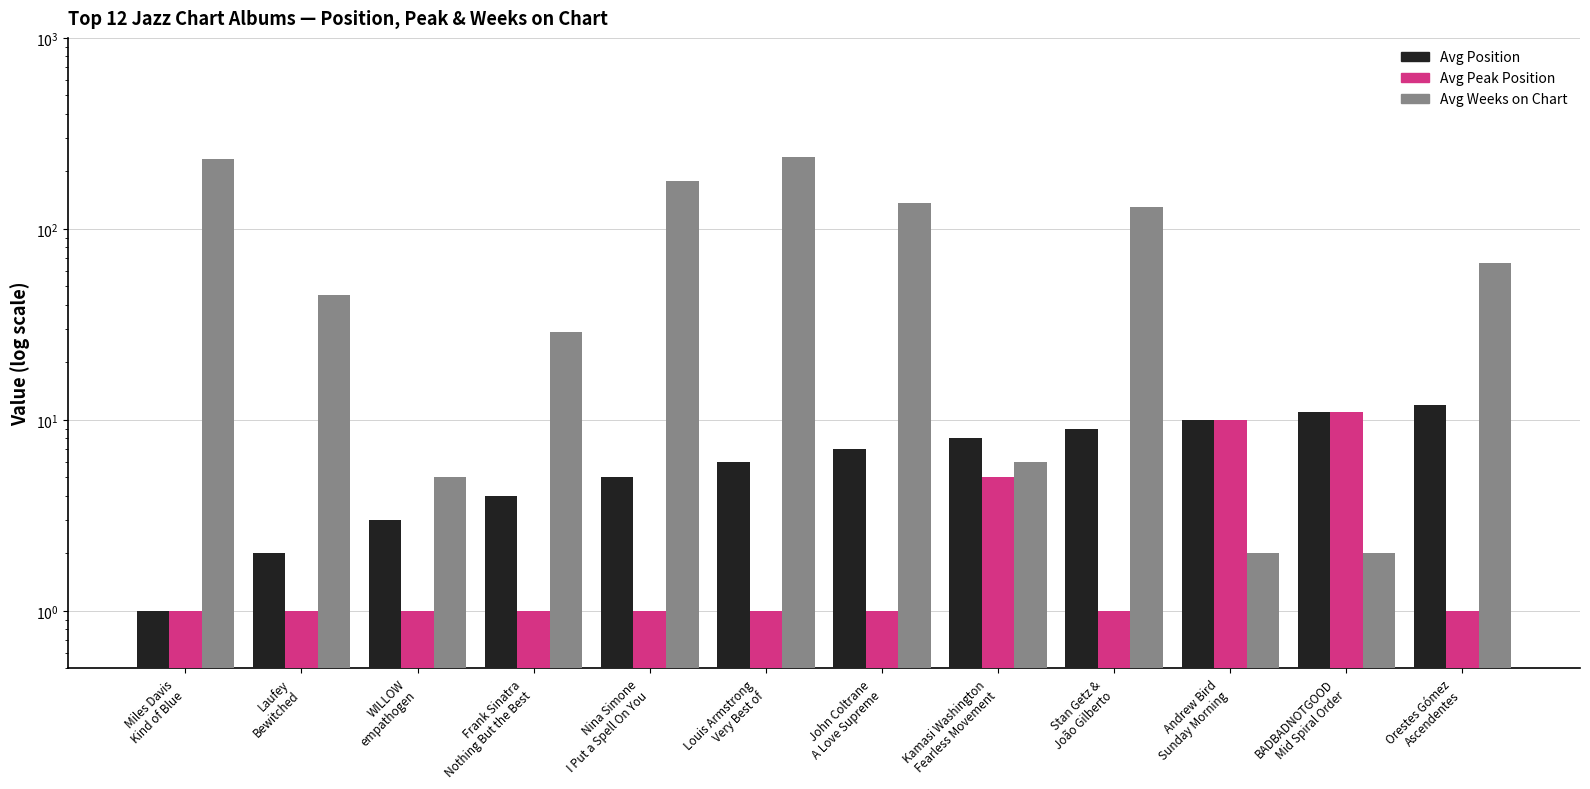

Rank the series at Louis Armstrong
Very Best of from highest to lowest value.

Avg Weeks on Chart, Avg Position, Avg Peak Position